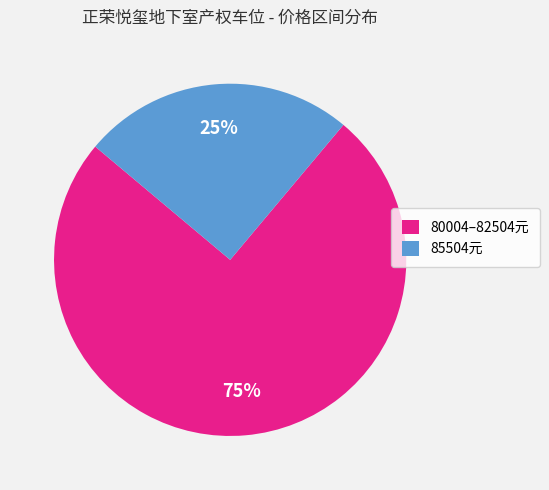

Between 85504元 and 80004–82504元, which is larger?

80004–82504元